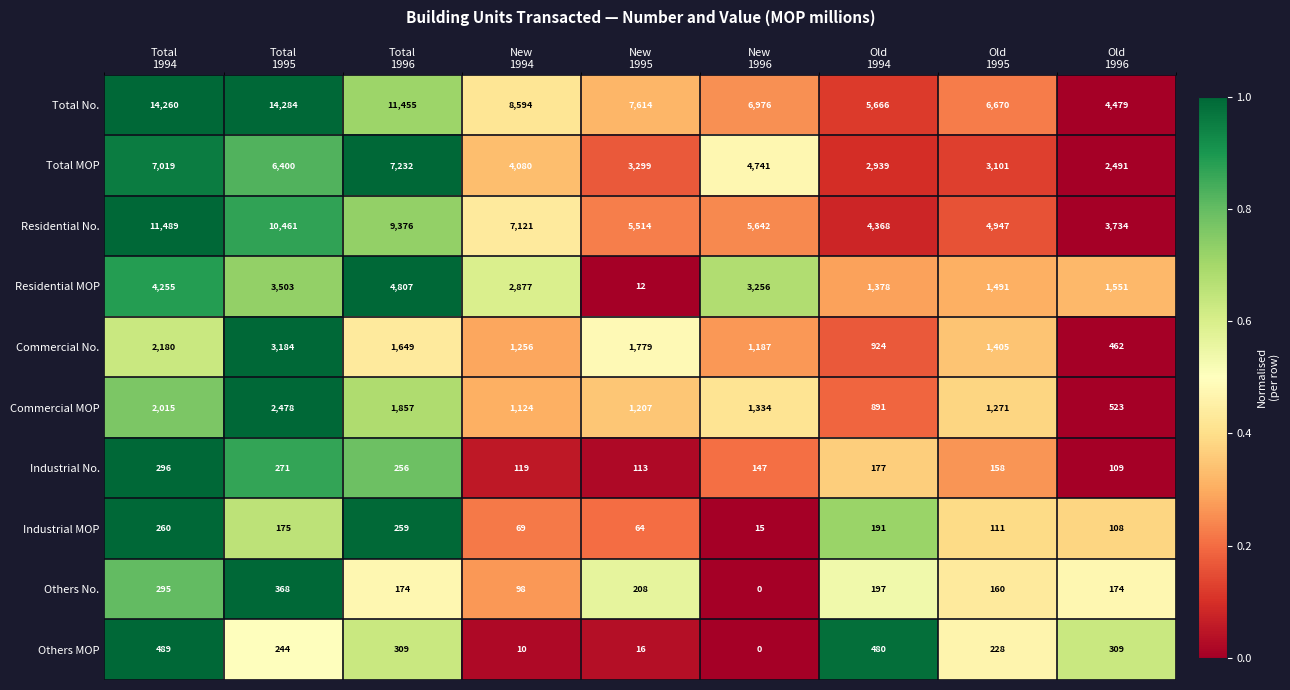

Which category has the highest value across all series?

Total
1995